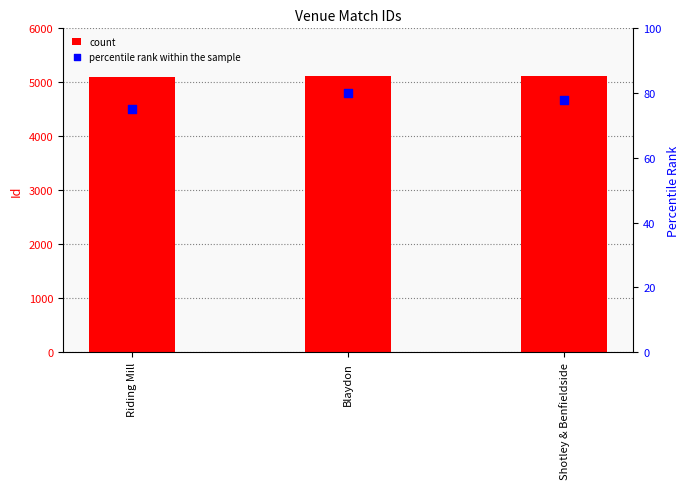

Is the value of count at Blaydon greater than the value of percentile rank within the sample at Blaydon?

Yes